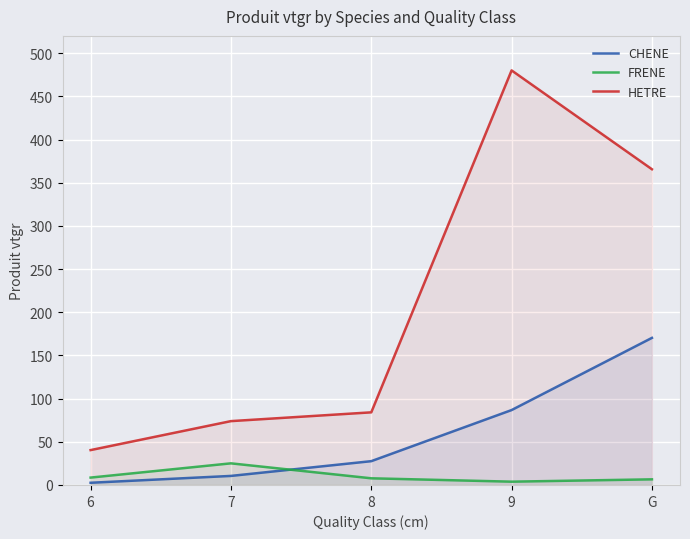

True or false: CHENE and HETRE cross at least once.

False